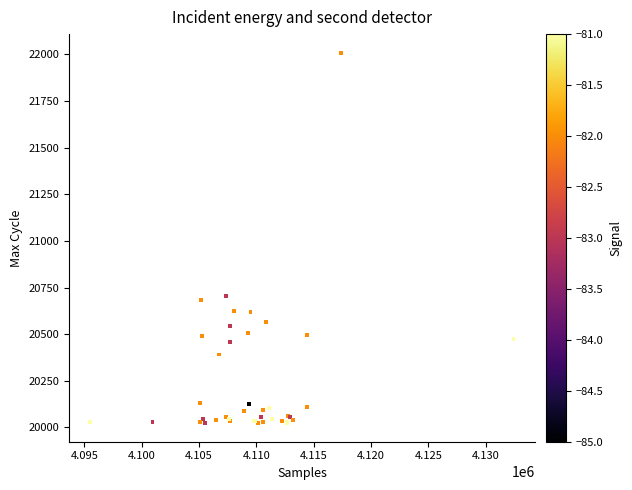

What Y value in the scatter plot is closest to 21016?

20706